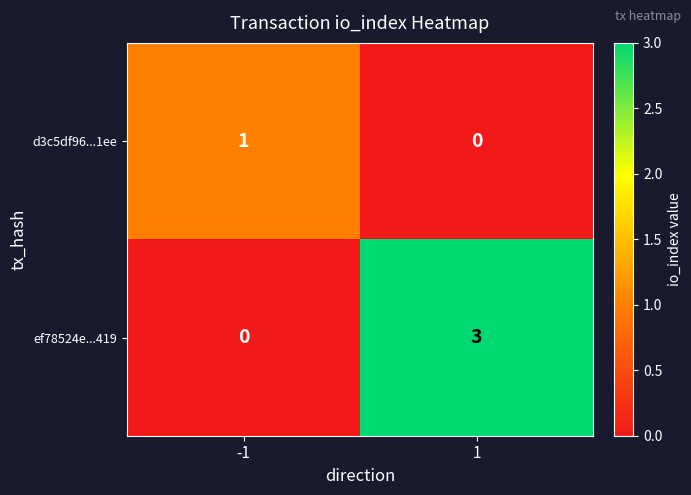

What is the greatest value displayed?

3